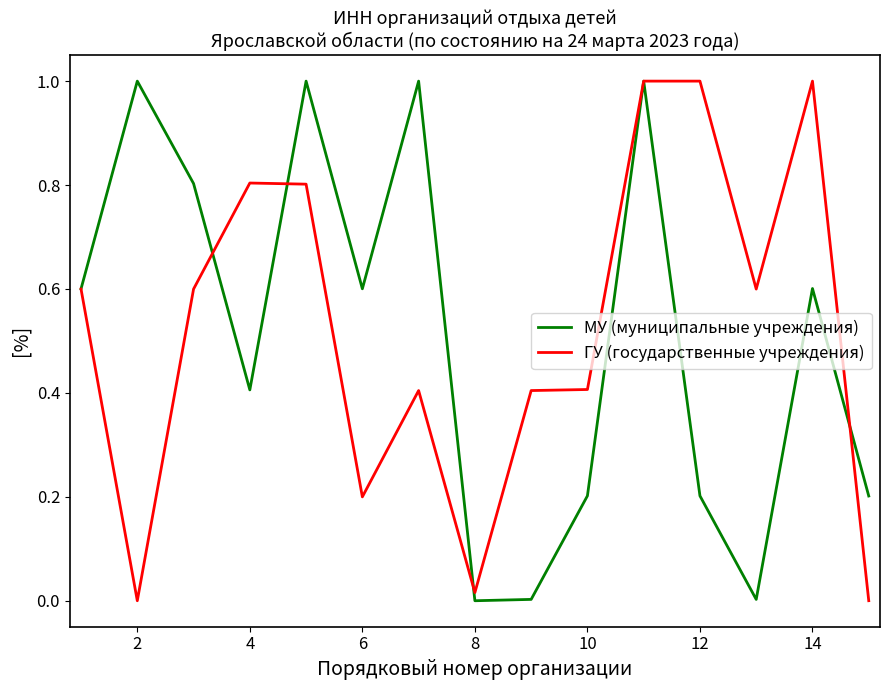

In ГУ (государственные учреждения), how many points are lower than both neighbors (excluding endpoints)?

4